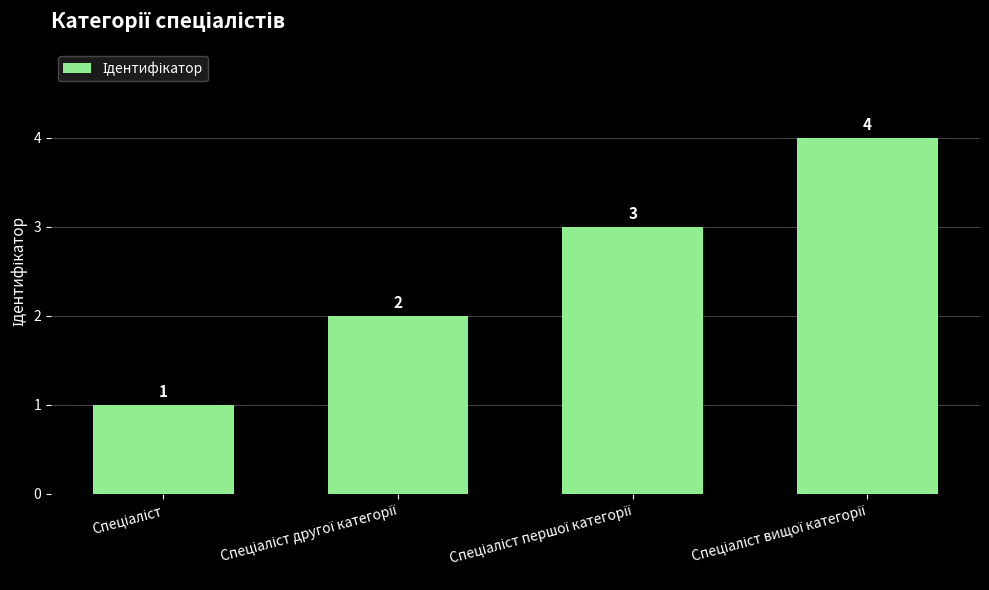

Count the values in the range 2 to 4.

3